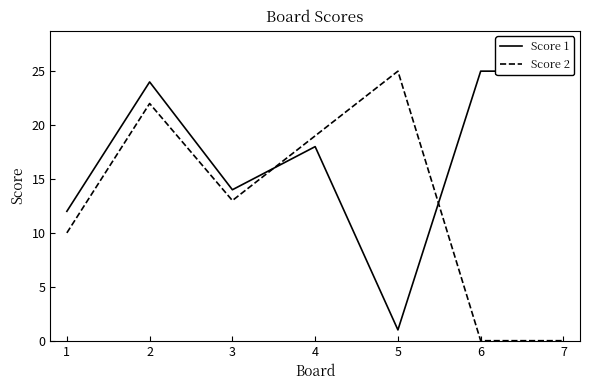

Which series has the largest range (max minus min)?

Score 2